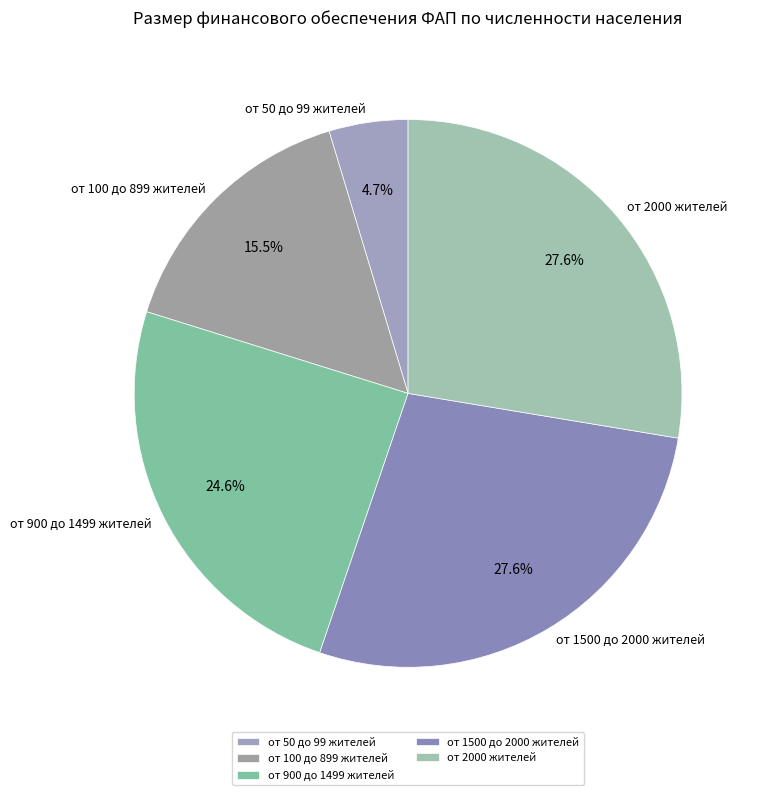

Which category has the smallest portion of the pie?

от 50 до 99 жителей